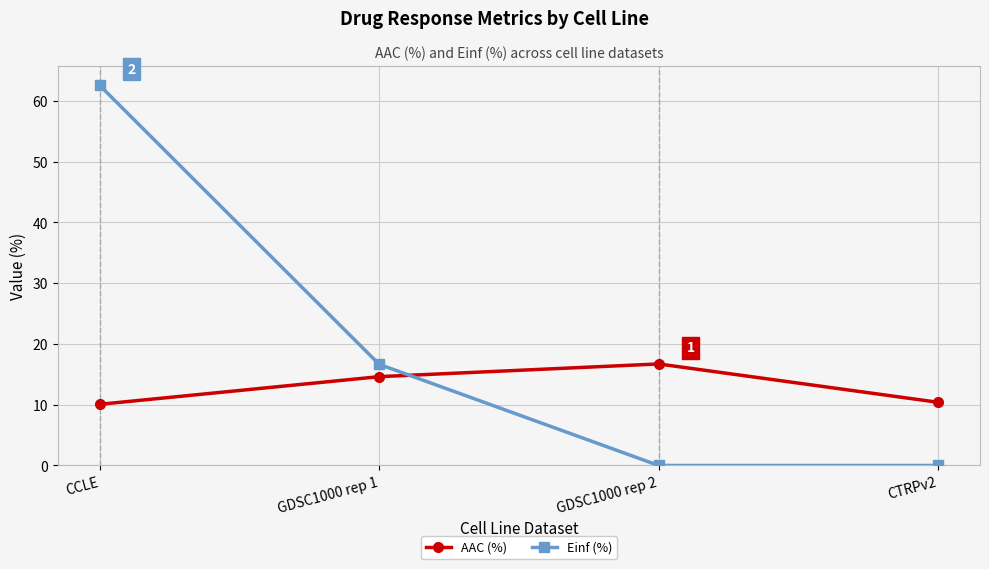

Count the number of categories in the chart.

4